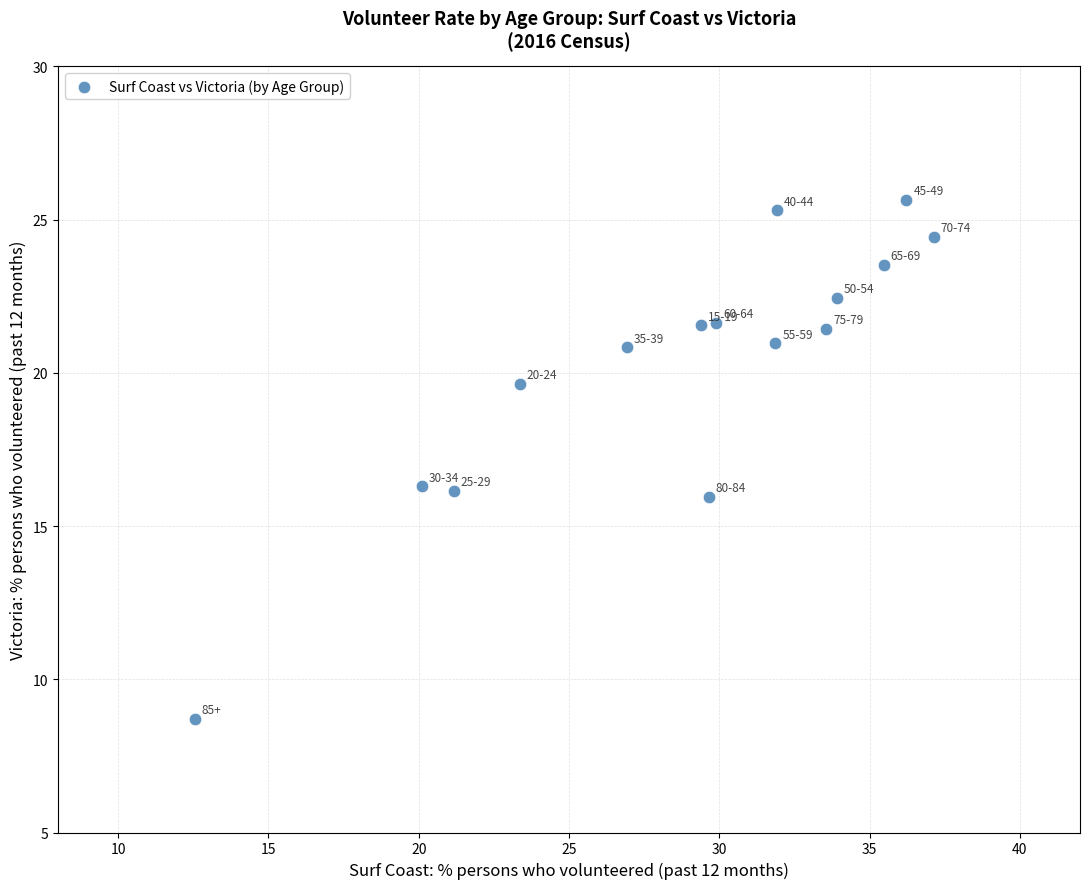

What is the range of X values (max minus min)?

24.6